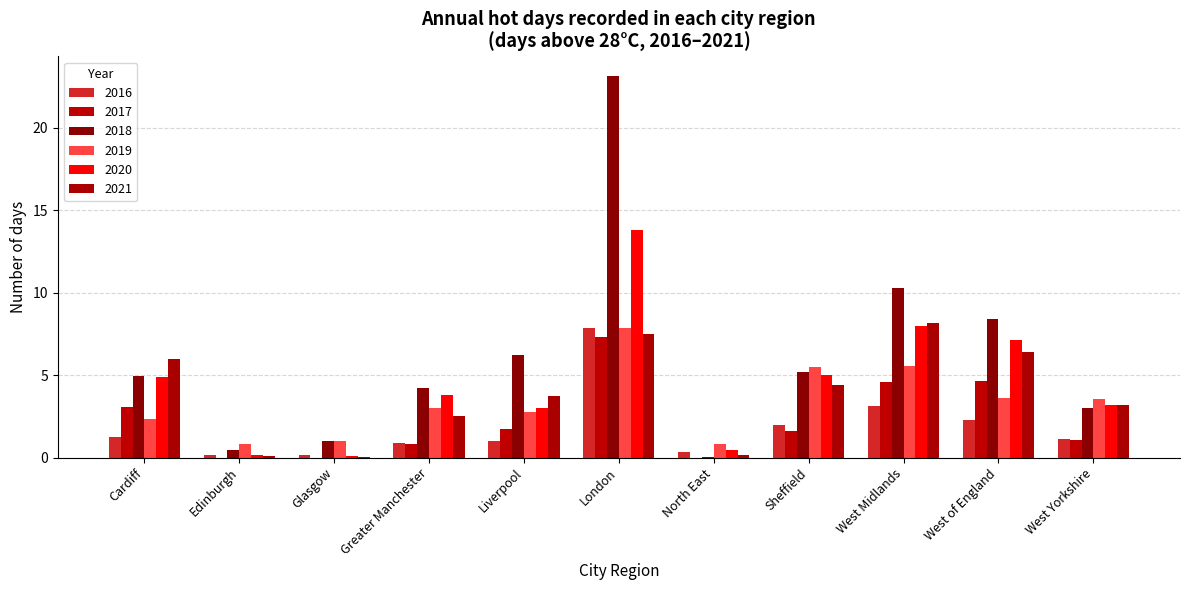

Reading left to right, list all the values displayed in this chart.

2016: 1.3	0.2	0.2	0.9	1.0	7.8	0.3	2.0	3.1	2.2	1.1
2017: 3.0	0.0	0.0	0.8	1.8	7.3	0.0	1.6	4.6	4.6	1.1
2018: 5.0	0.4	1.0	4.2	6.2	23.2	0.1	5.2	10.3	8.4	3.0
2019: 2.3	0.8	1.0	3.0	2.8	7.8	0.8	5.5	5.6	3.6	3.6
2020: 4.9	0.1	0.1	3.8	3.0	13.8	0.5	5.0	8.0	7.1	3.2
2021: 6.0	0.1	0.1	2.5	3.8	7.5	0.1	4.4	8.1	6.4	3.2